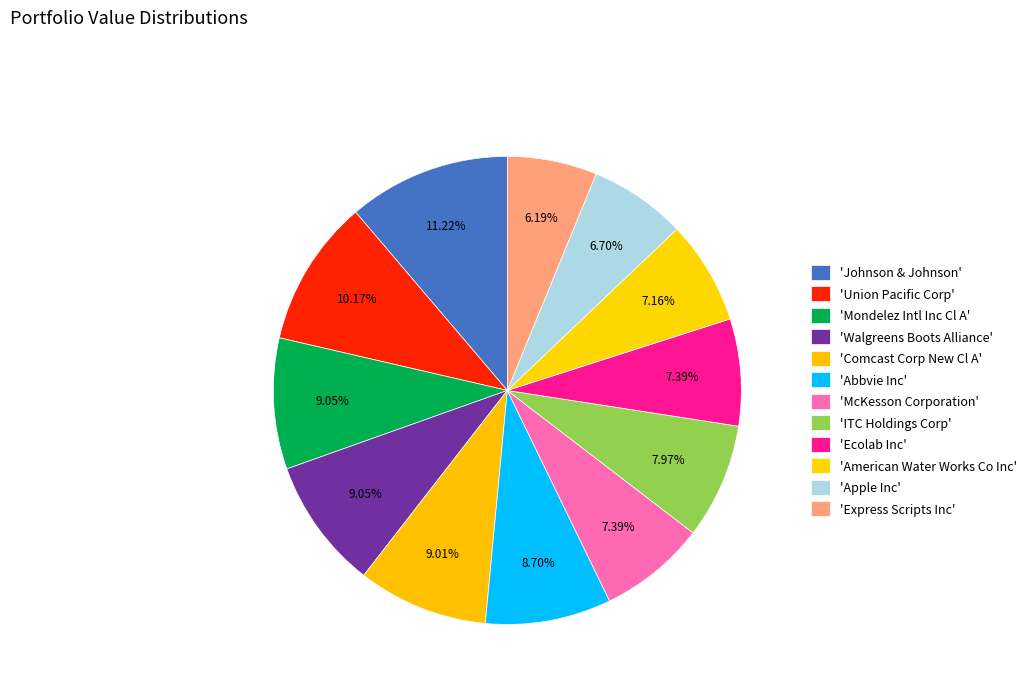

To the nearest percent, what is the average slice percentage?

8%